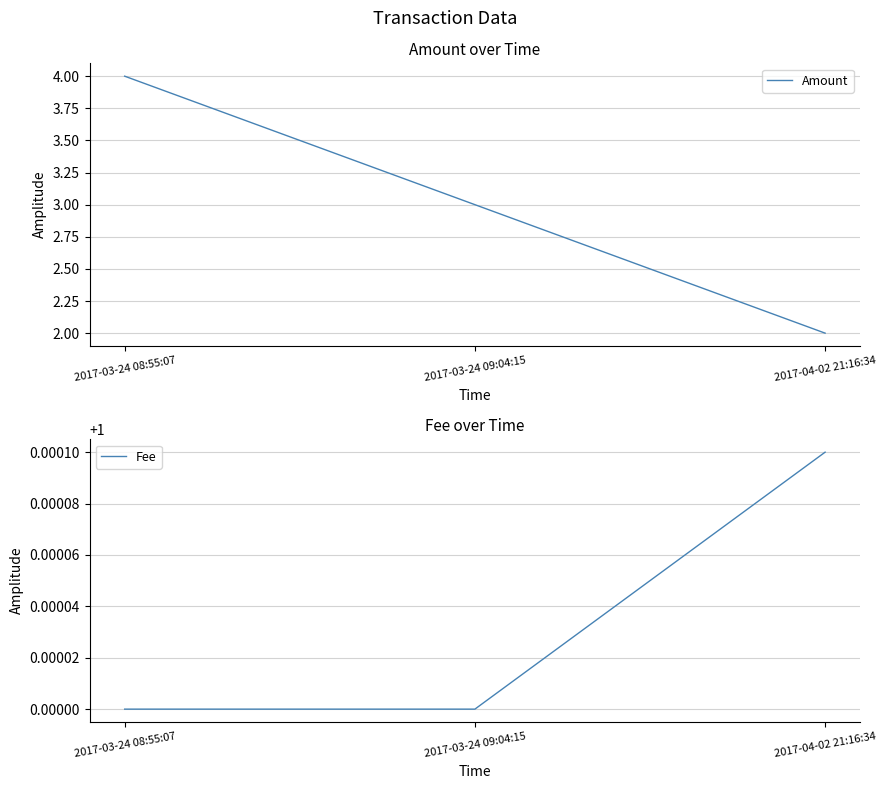

Rank the categories by Amount value from highest to lowest.

2017-03-24 08:55:07, 2017-03-24 09:04:15, 2017-04-02 21:16:34